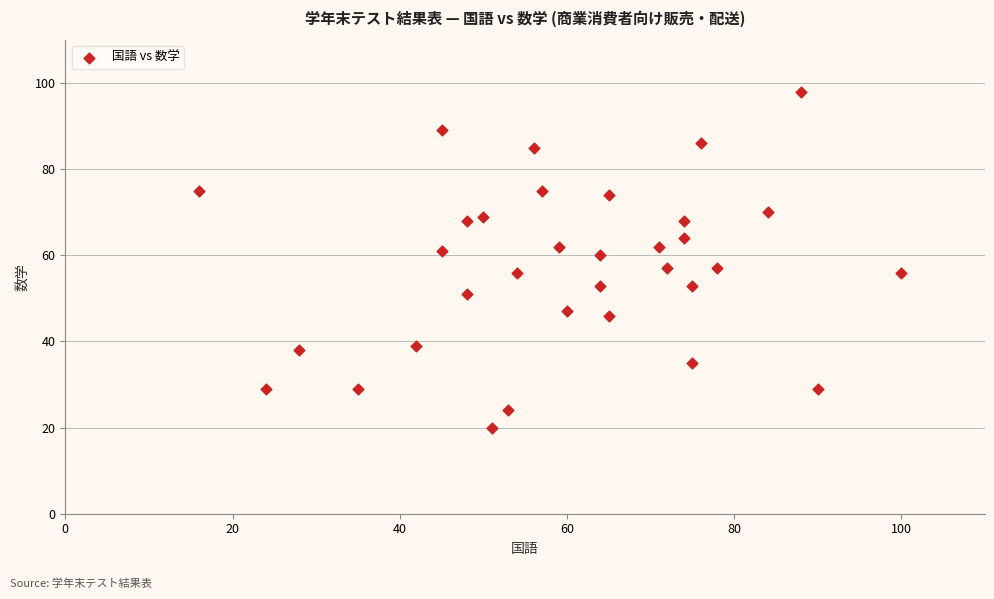

What is the range of Y values (max minus min)?

78